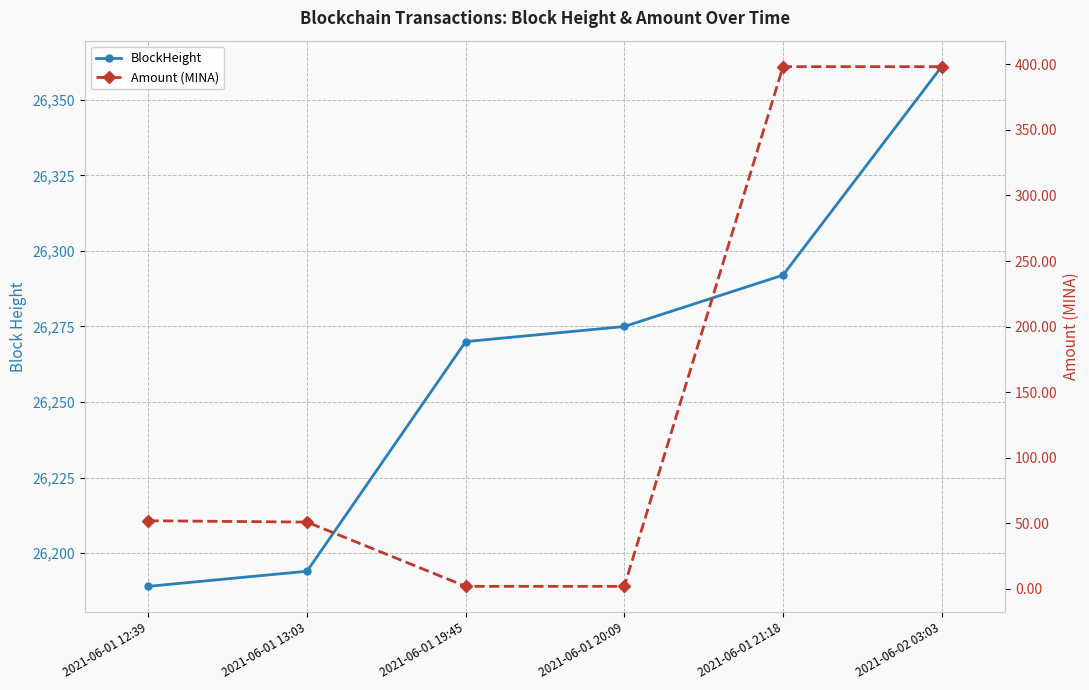

True or false: BlockHeight and Amount (MINA) cross at least once.

False